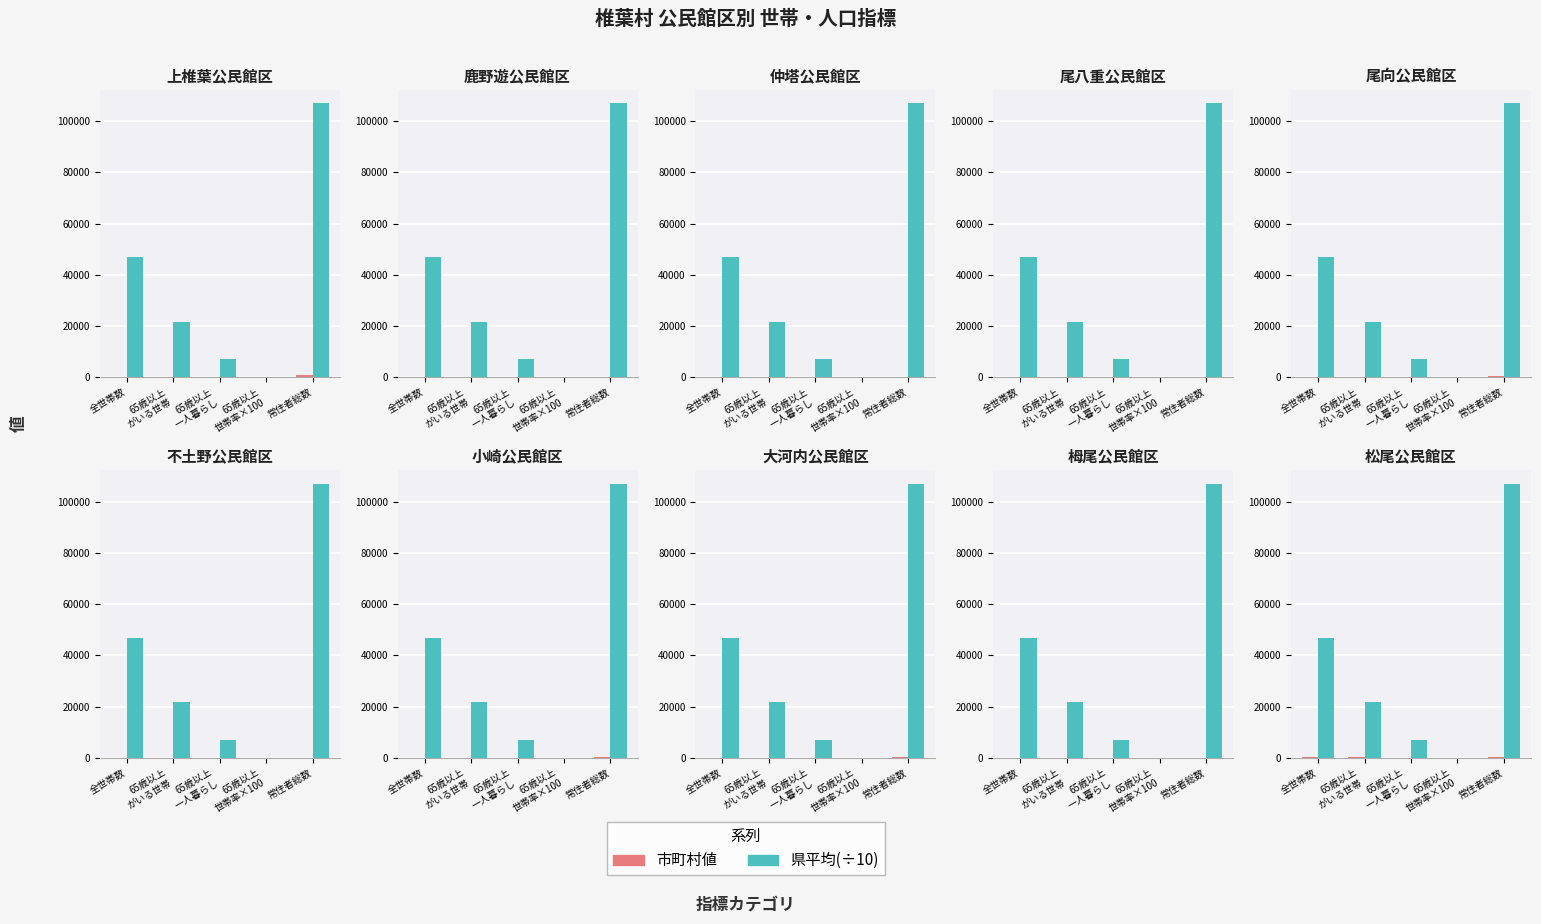

What value does the 市町村値 series have at 65歳以上
一人暮らし?

42.0